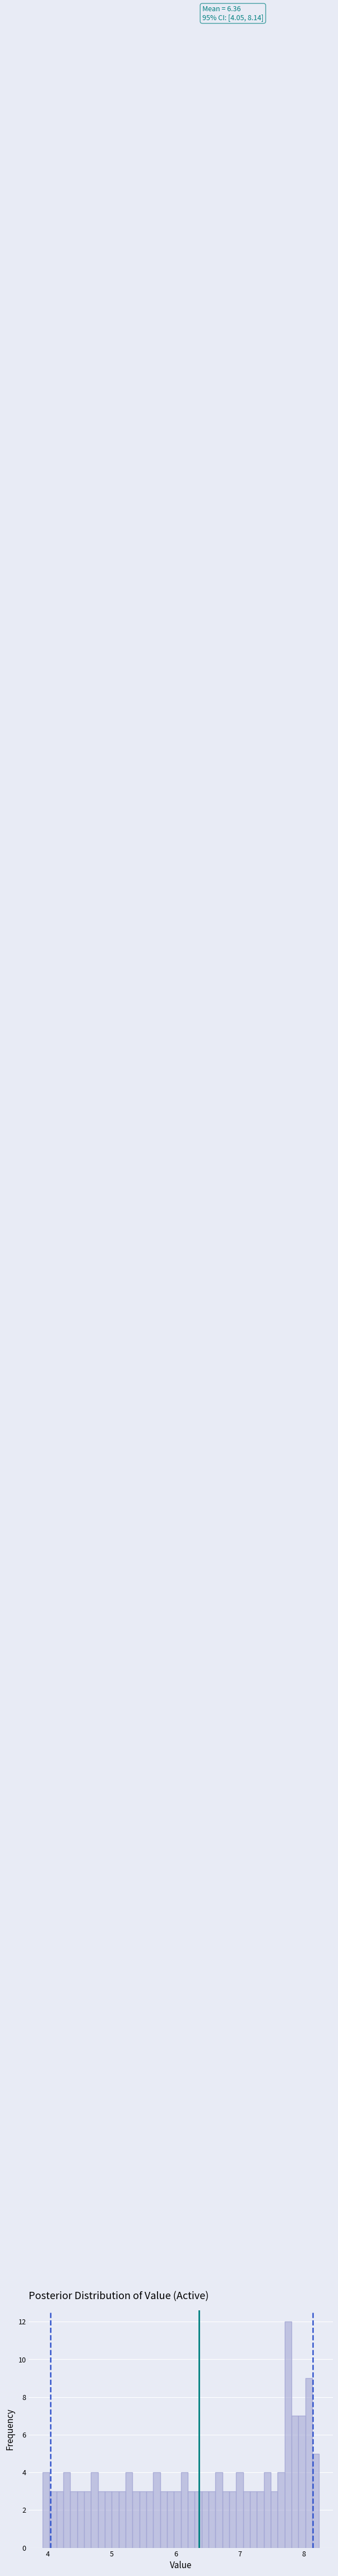

Around what value on the x-axis is the tallest bar? Give the approximate position of its centre, as read against the axis.

7.8